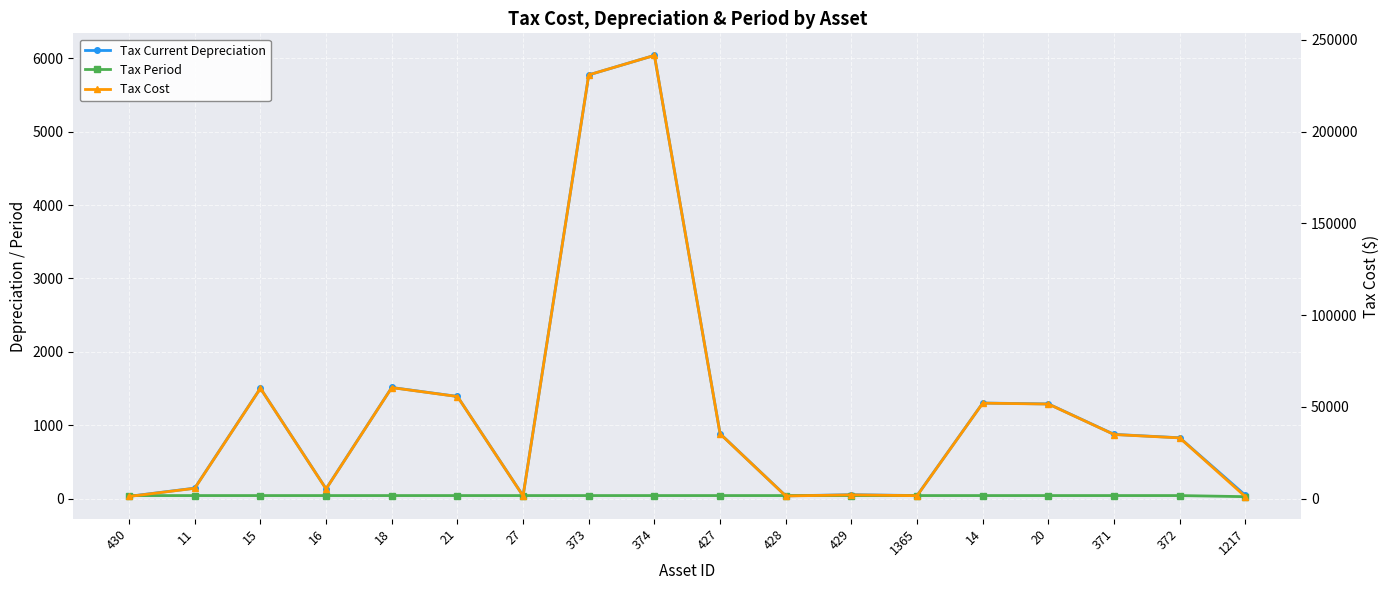

What is the label of the 1st point from the right?

1217